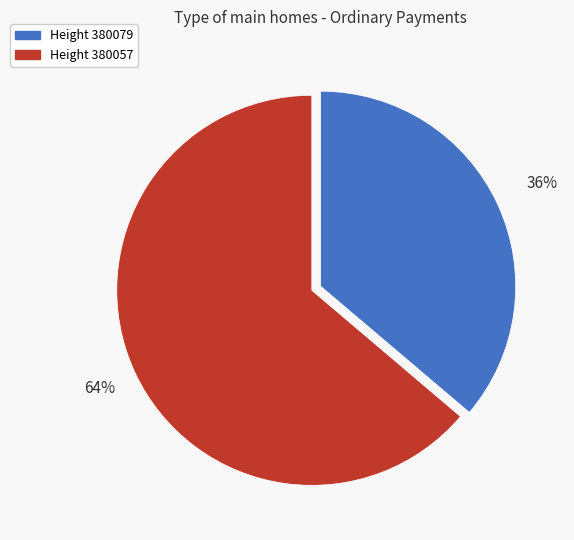

Is there any slice that represents more than half of the pie?

Yes